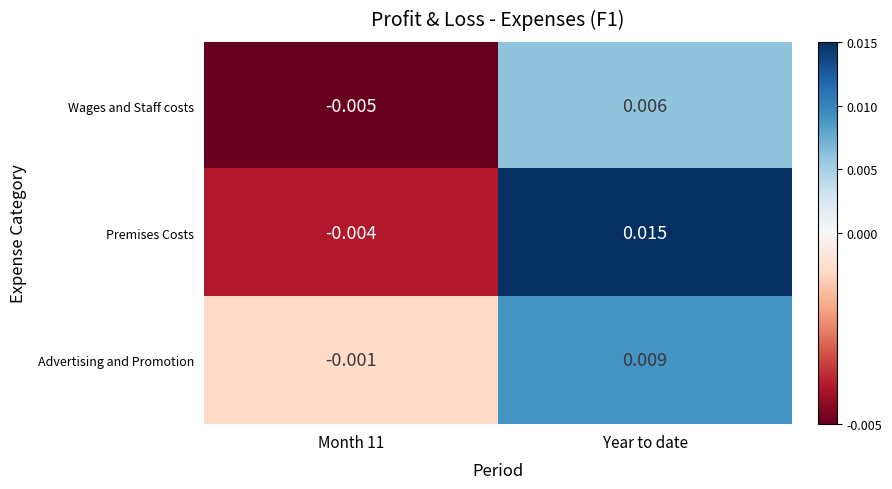

List the series in order of their peak value, highest first.

Premises Costs, Advertising and Promotion, Wages and Staff costs